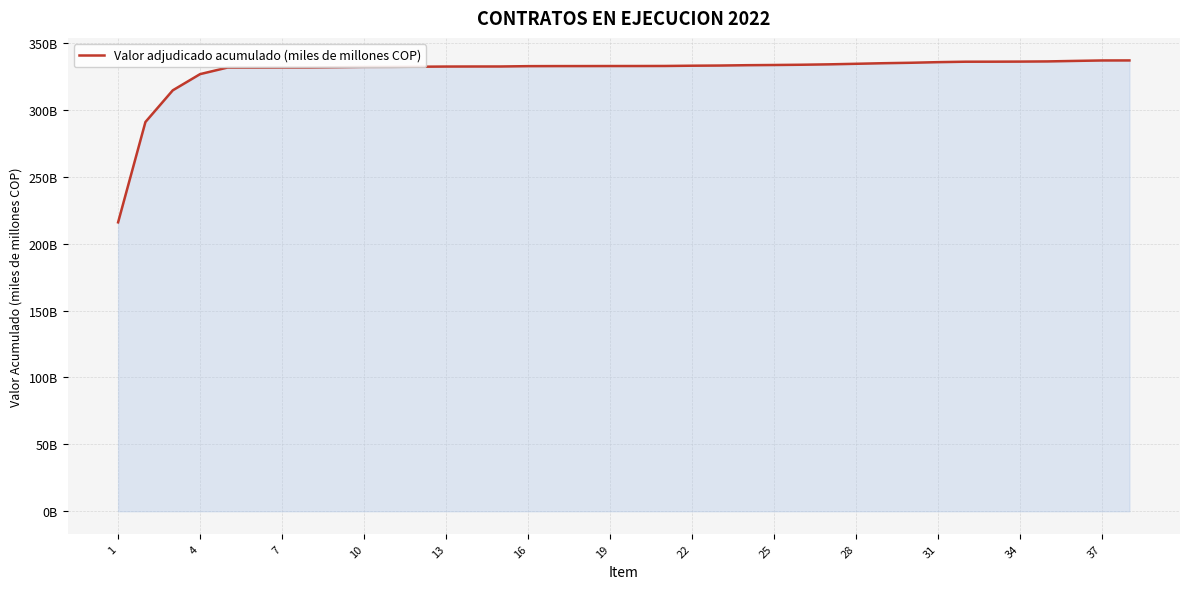

What is the difference between the second highest and second lowest values?

46.0